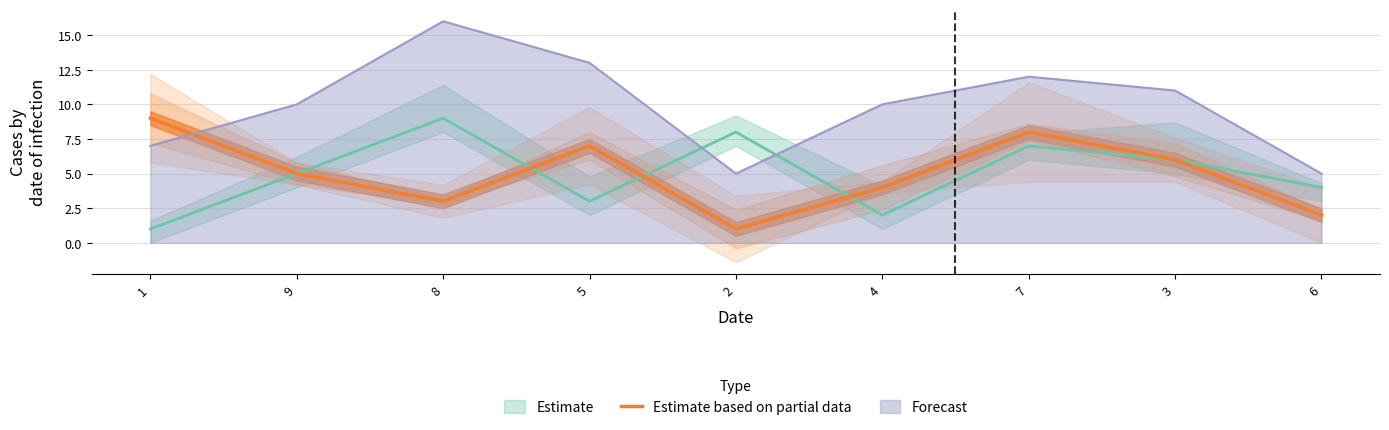

What is the lowest value of the Forecast series?

5